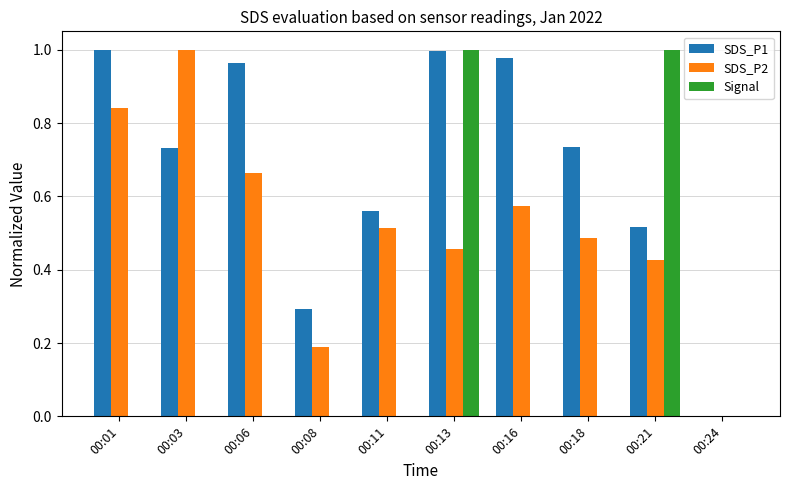

The value of Signal at 00:11 is 0.6. True or false?

False